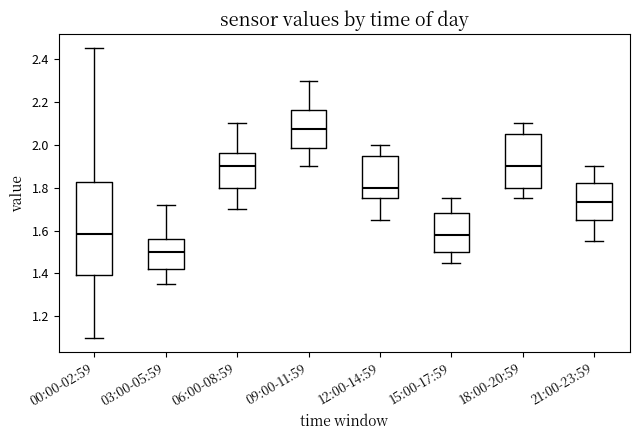

Where does the median line of the box for 15:00-17:59 sit on the y-axis? The values are not printed on the chart, so give them approximately, as read against the axis.

1.58